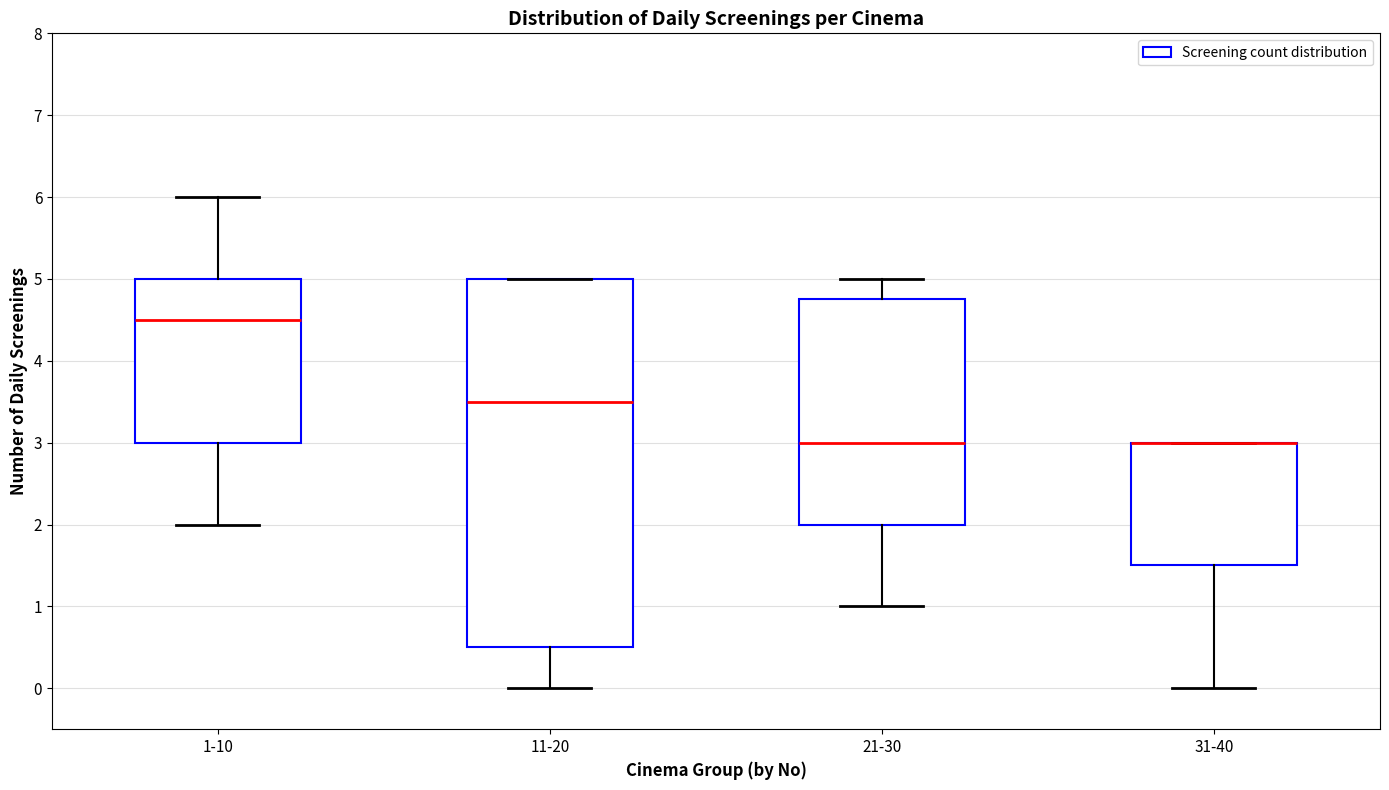

Reading left to right, read every box against the y-axis: the position of its median line, the range the box covers, and the ends of its whiskers. The values are not printed on the chart, so give them approximately, as read against the axis.

1-10: median 4.5, box 3.0 to 5.0, whiskers 2.0 to 6.0
11-20: median 3.5, box 0.5 to 5.0, whiskers 0.0 to 5.0
21-30: median 3.0, box 2.0 to 4.8, whiskers 1.0 to 5.0
31-40: median 3.0 (drawn on the box's upper edge), box 1.5 to 3.0, whiskers 0.0 to 3.0